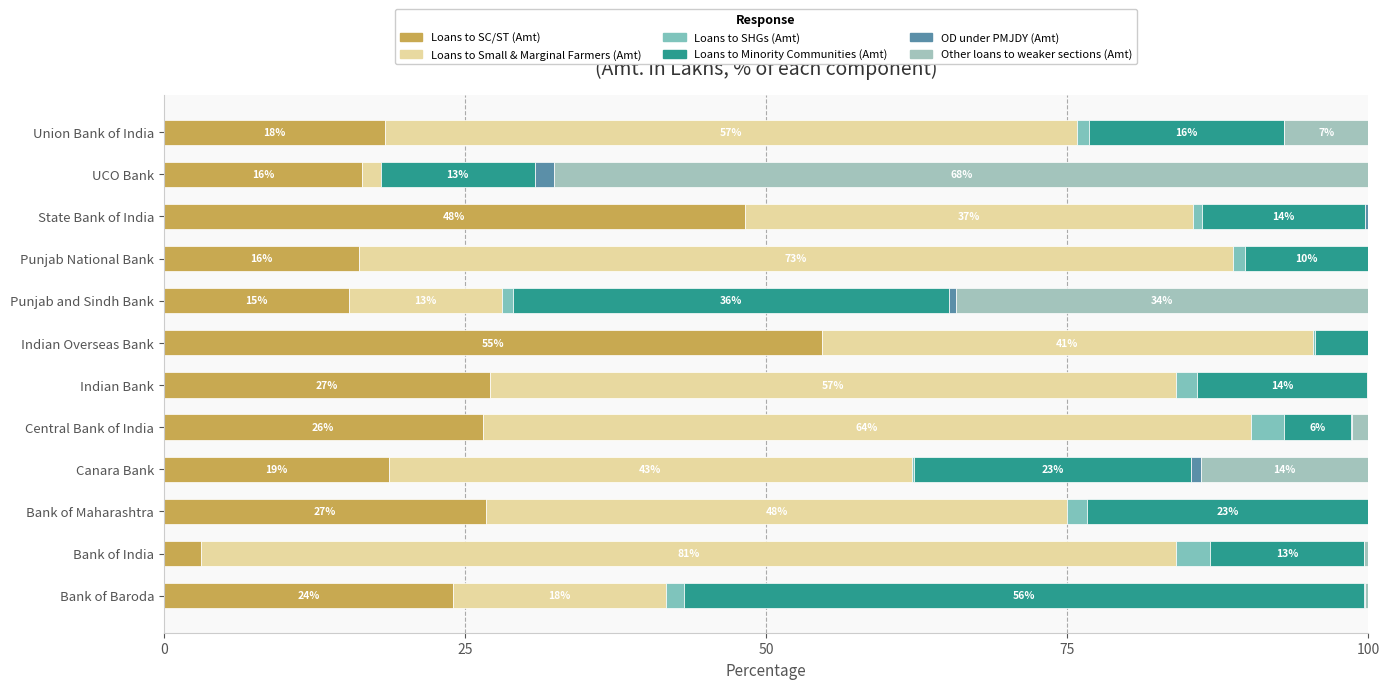

What is the value of the Other loans to weaker sections (Amt) bar at the 4th from the left?

13.9